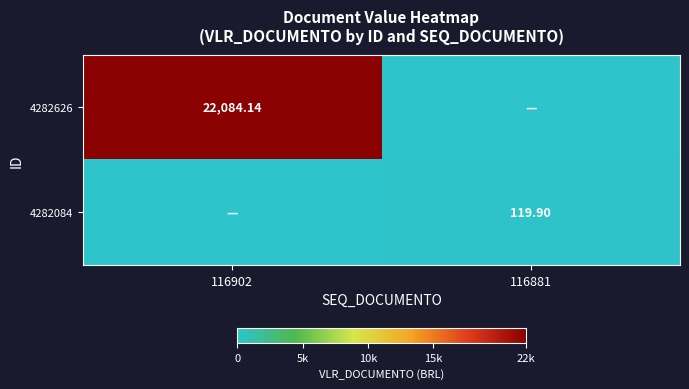

Which series has the largest total across all categories?

4282626